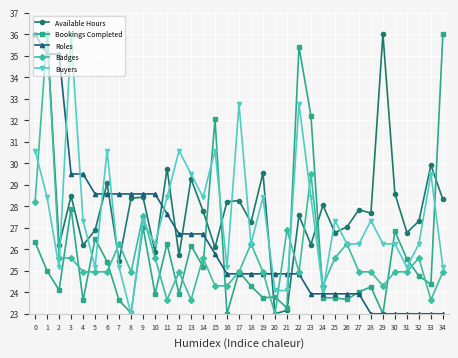

Rank the series at 32 from lowest to highest value.

Roles, Bookings Completed, Badges, Buyers, Available Hours